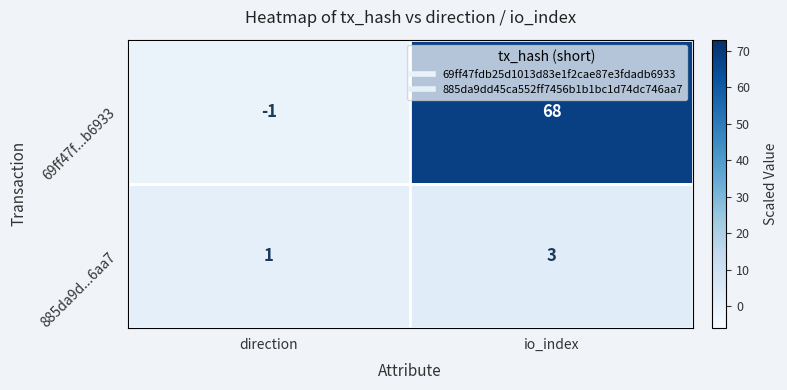

Count the number of categories in the chart.

2